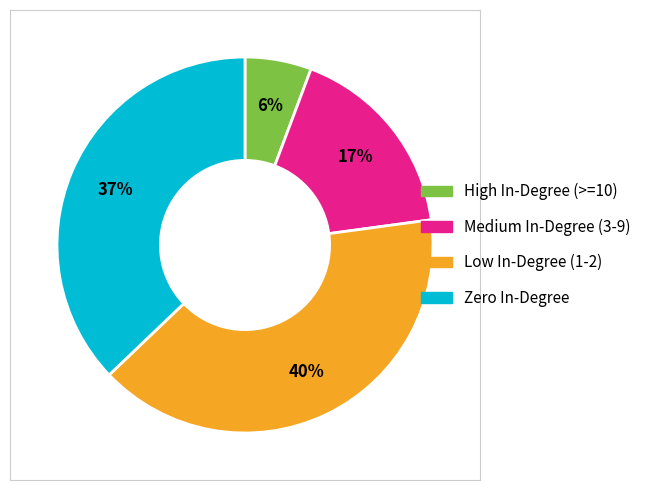

Does any single category account for the majority?

No